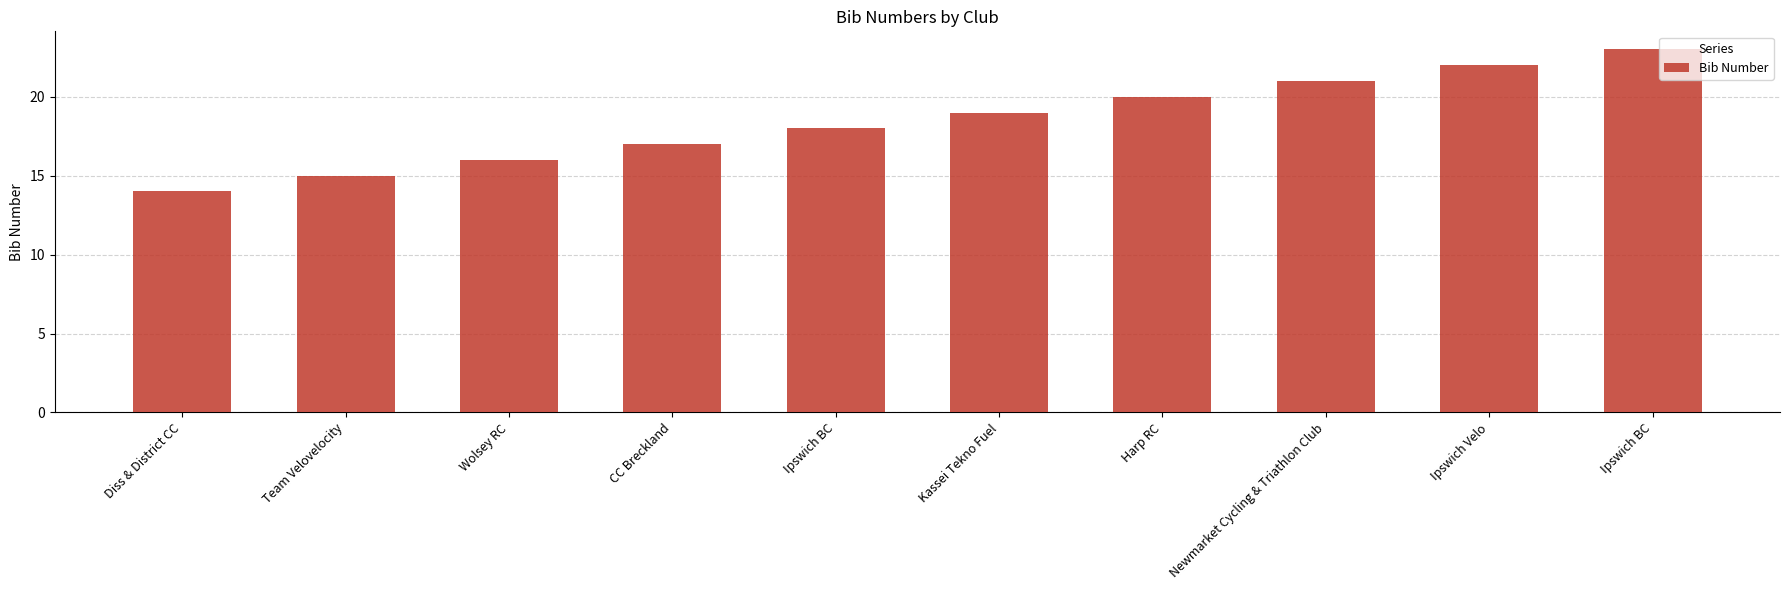

Does the chart contain stacked bars?

No